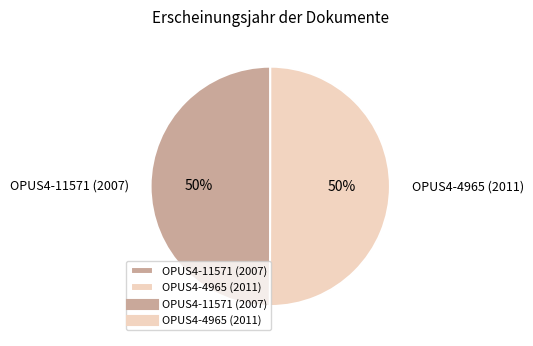

To the nearest percent, what is the combined percentage of OPUS4-4965 (2011) and OPUS4-11571 (2007)?

100%